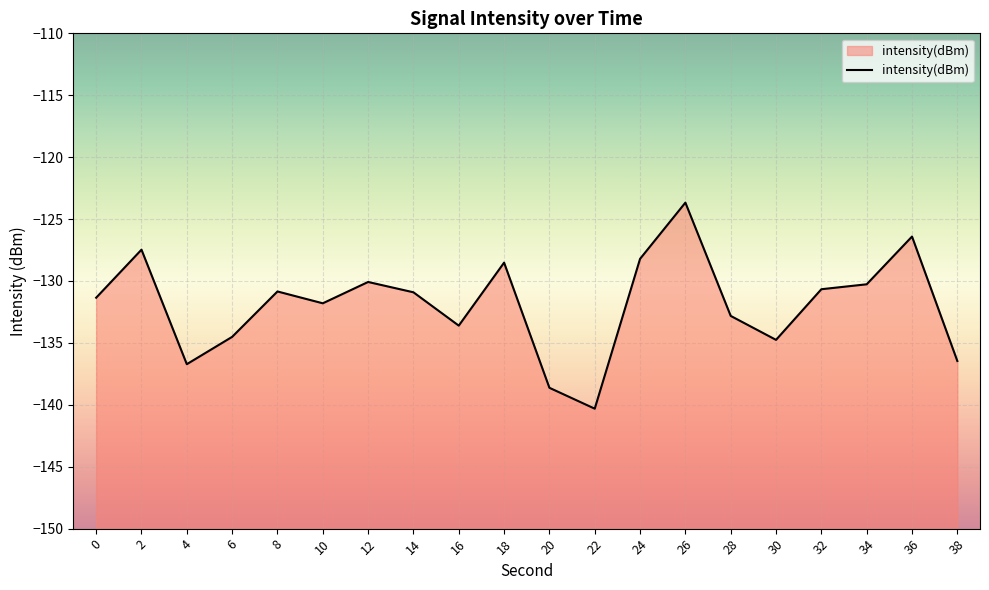

How many values exceed -130?

5